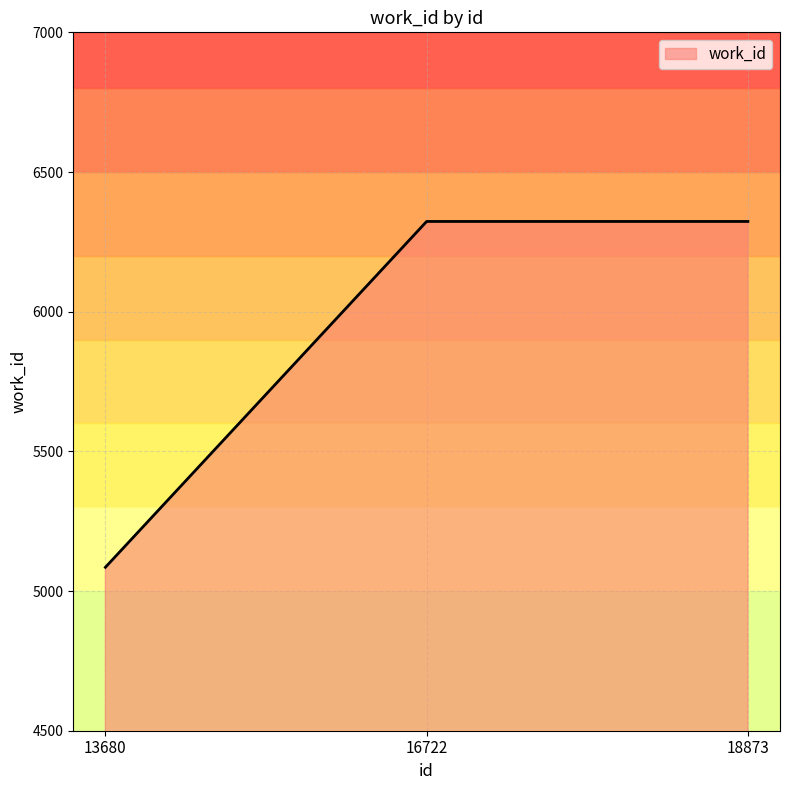

What is the smallest value displayed?

5085